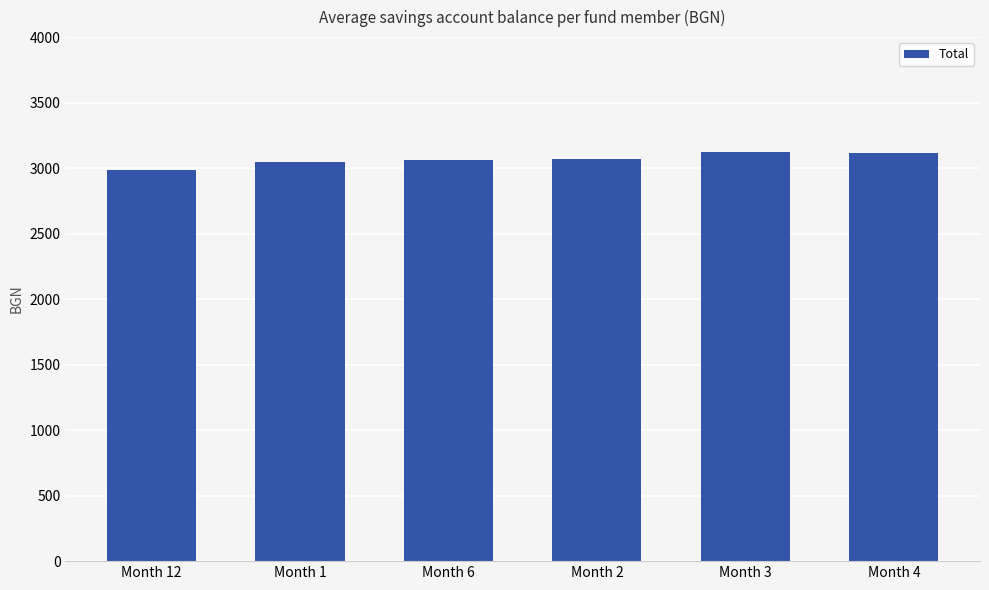

Is it true that the value at Month 2 is 3067.2?

True